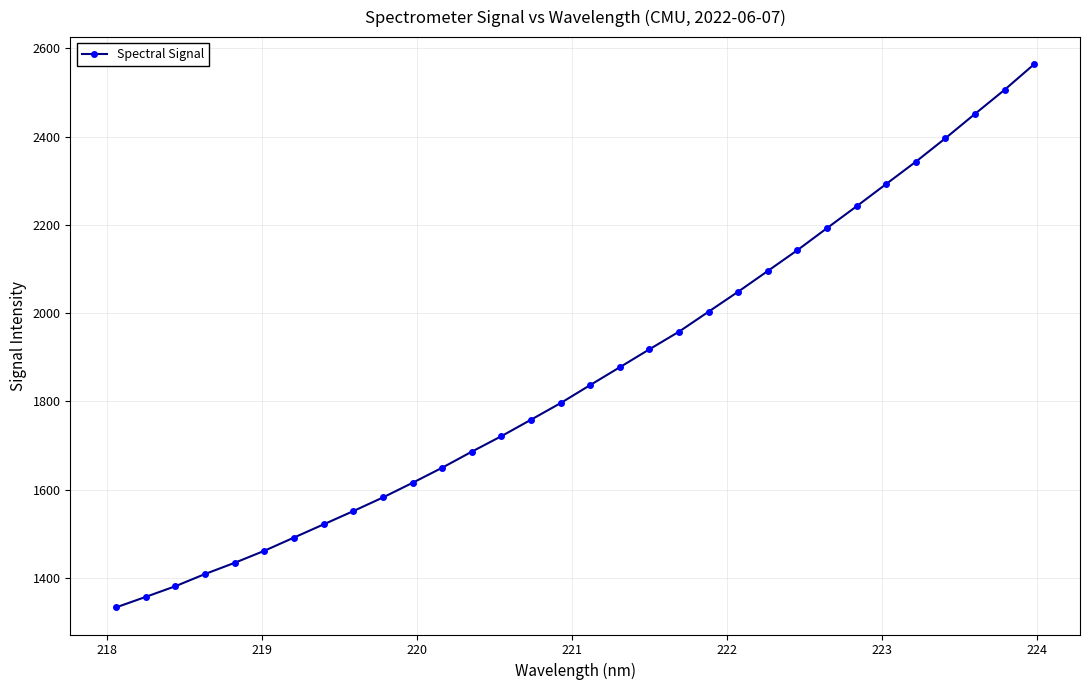

What is the difference between the maximum and minimum values?

1231.4